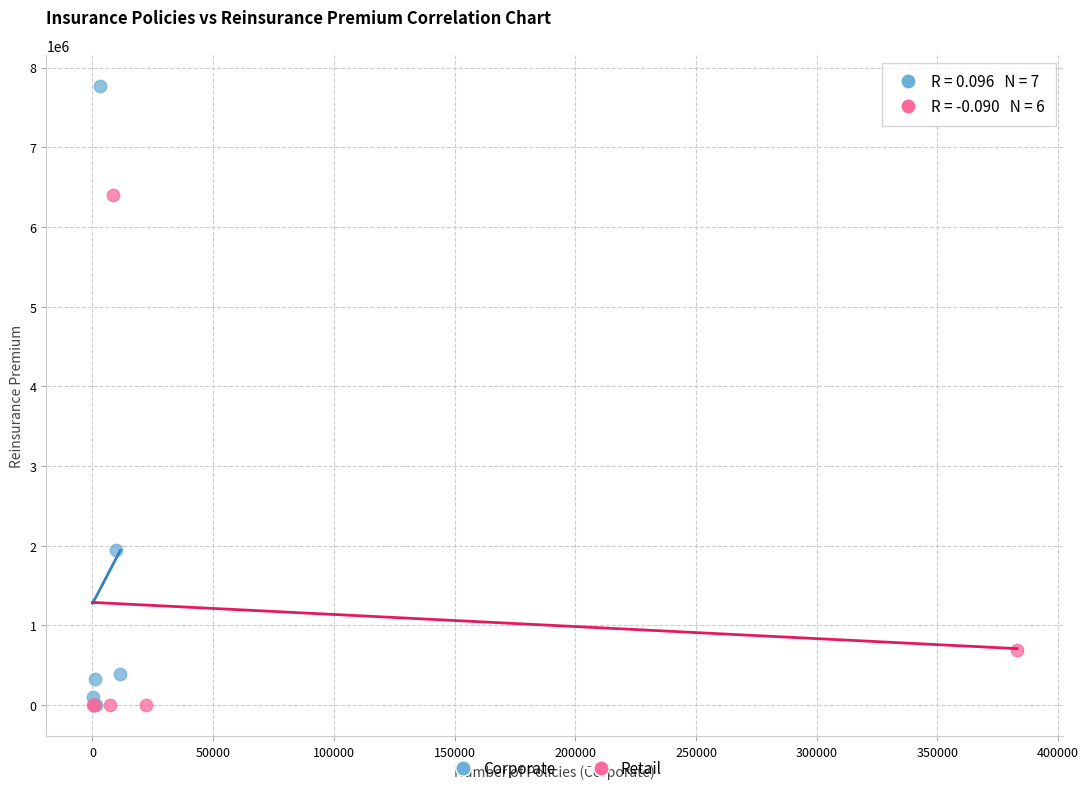

Which series has the largest Y range (max minus min)?

Corporate